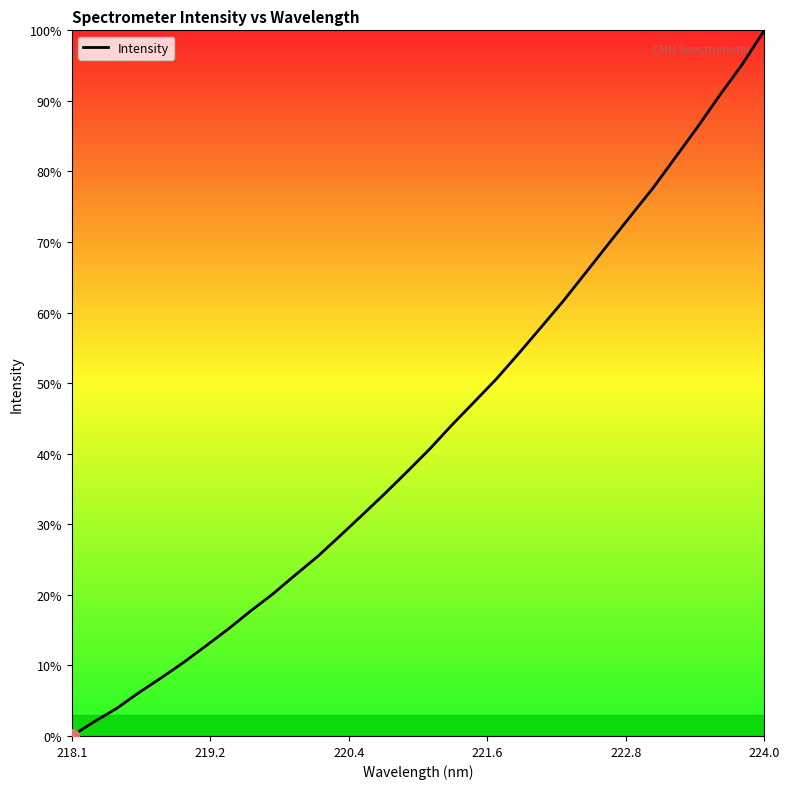

What is the difference between the maximum and minimum values?

100.0